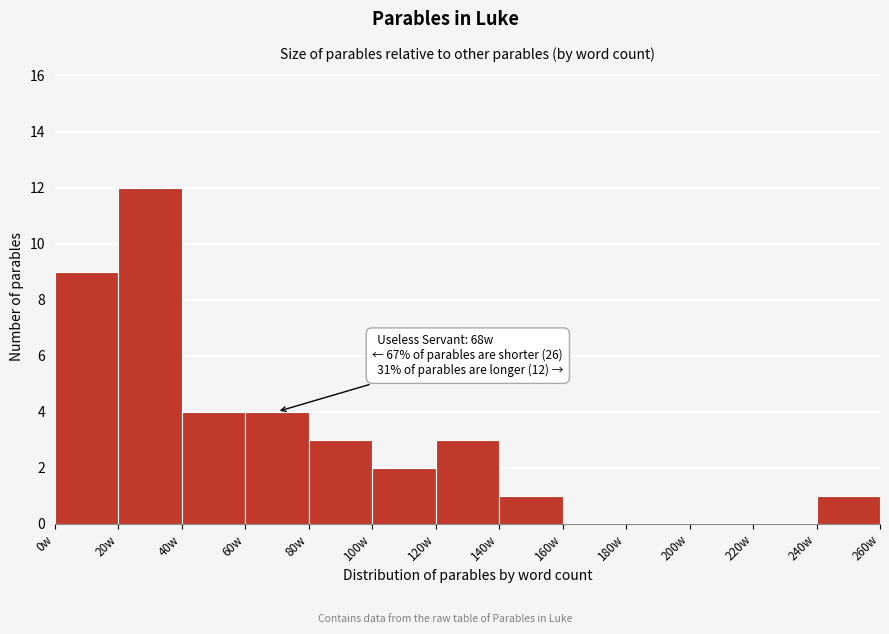

Which range on the x-axis has the tallest bar?

20 to 40